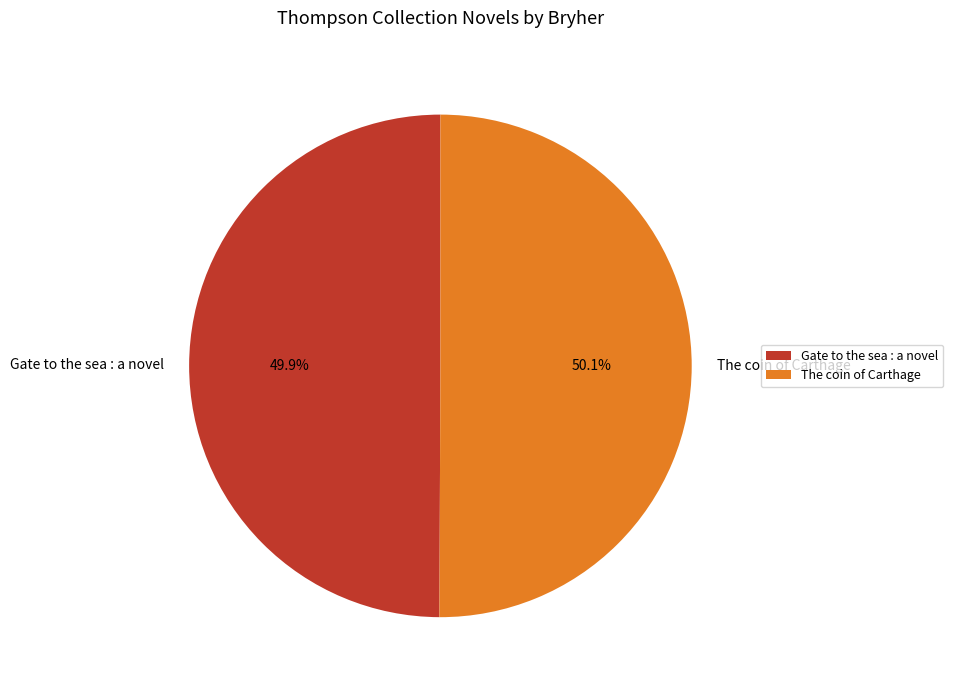

To the nearest percent, what is the average slice percentage?

50%